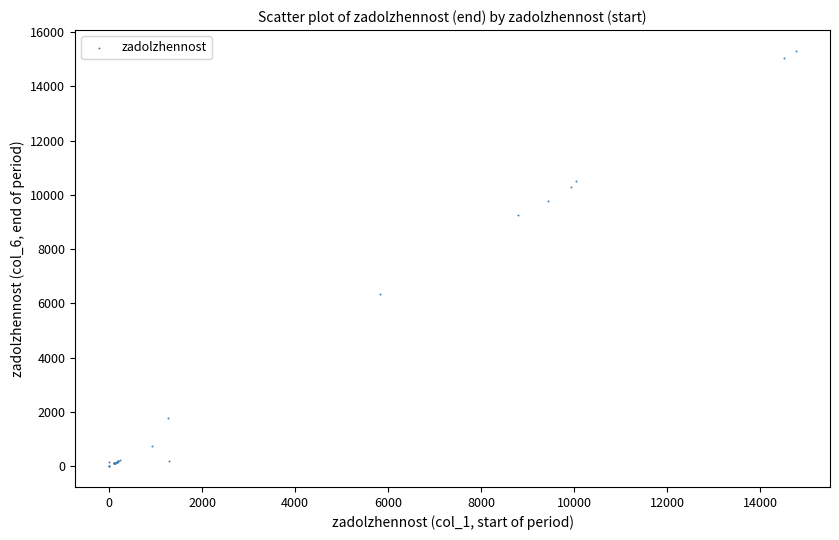

What Y value in the scatter plot is closest to 7653?

6347.7